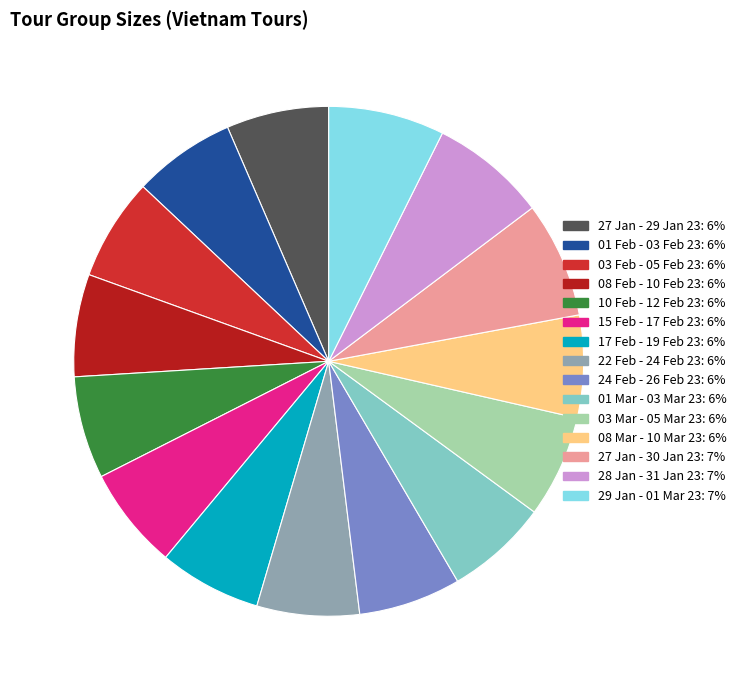

Does 15 Feb - 17 Feb 23 account for over 50% of the chart?

No